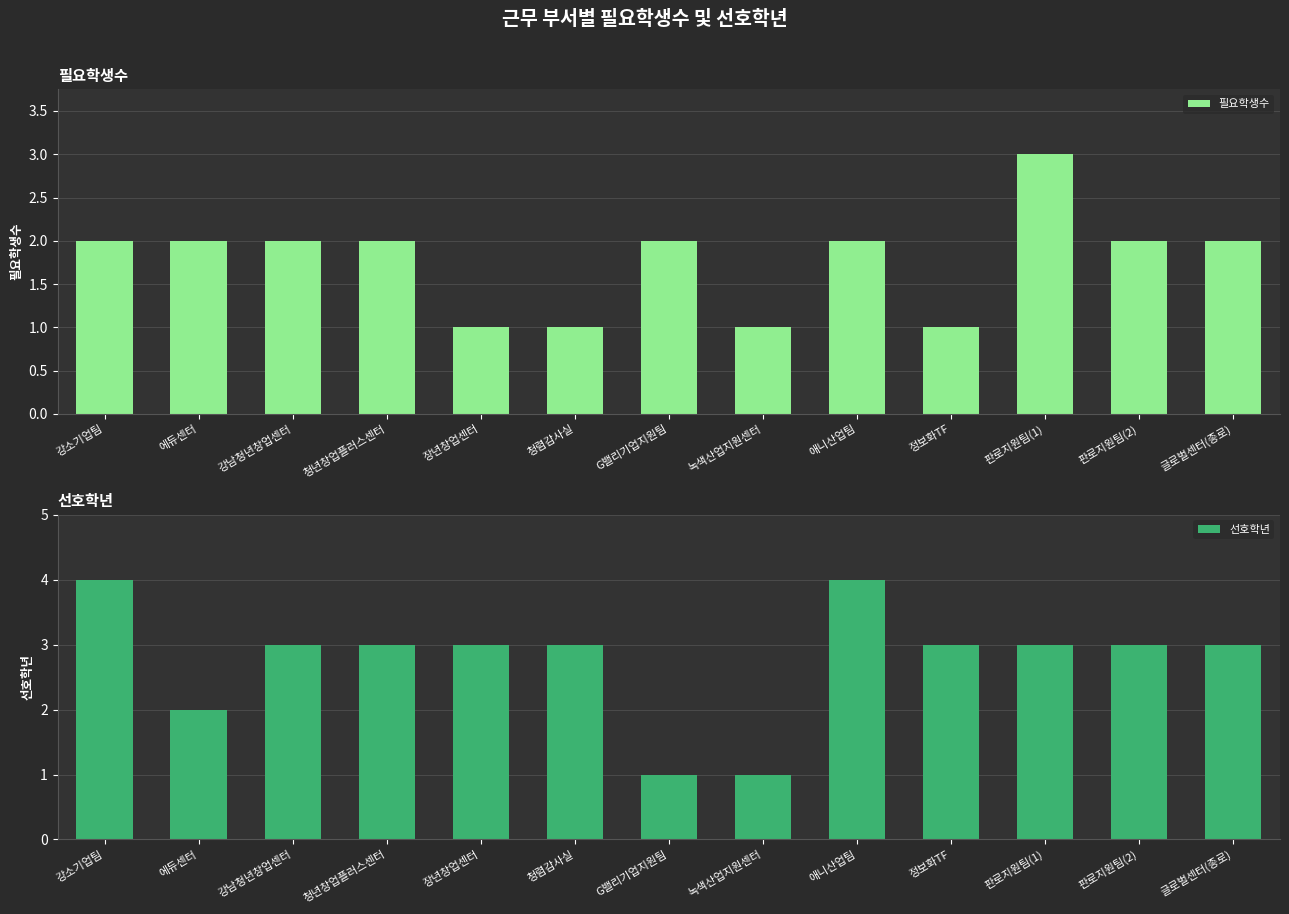

Rank the series by their average value, from highest to lowest.

선호학년, 필요학생수